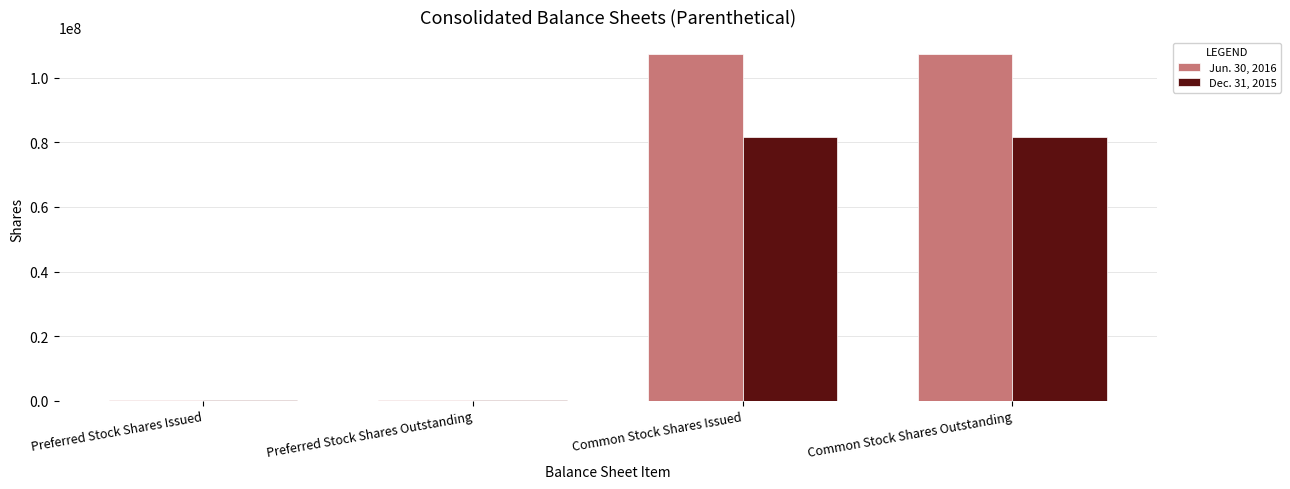

True or false: Dec. 31, 2015 has a value of 81717154 at Common Stock Shares Outstanding.

True